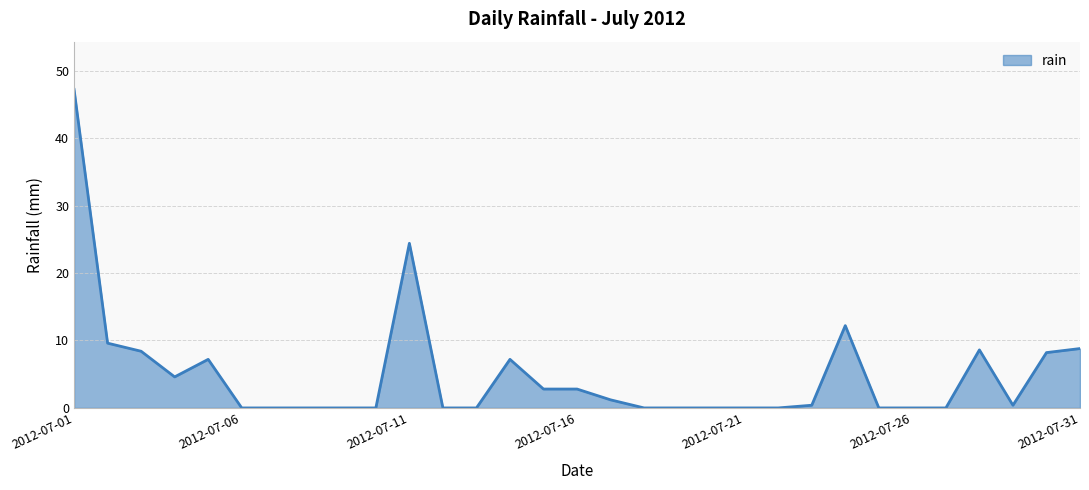

How many series are shown in this chart?

1